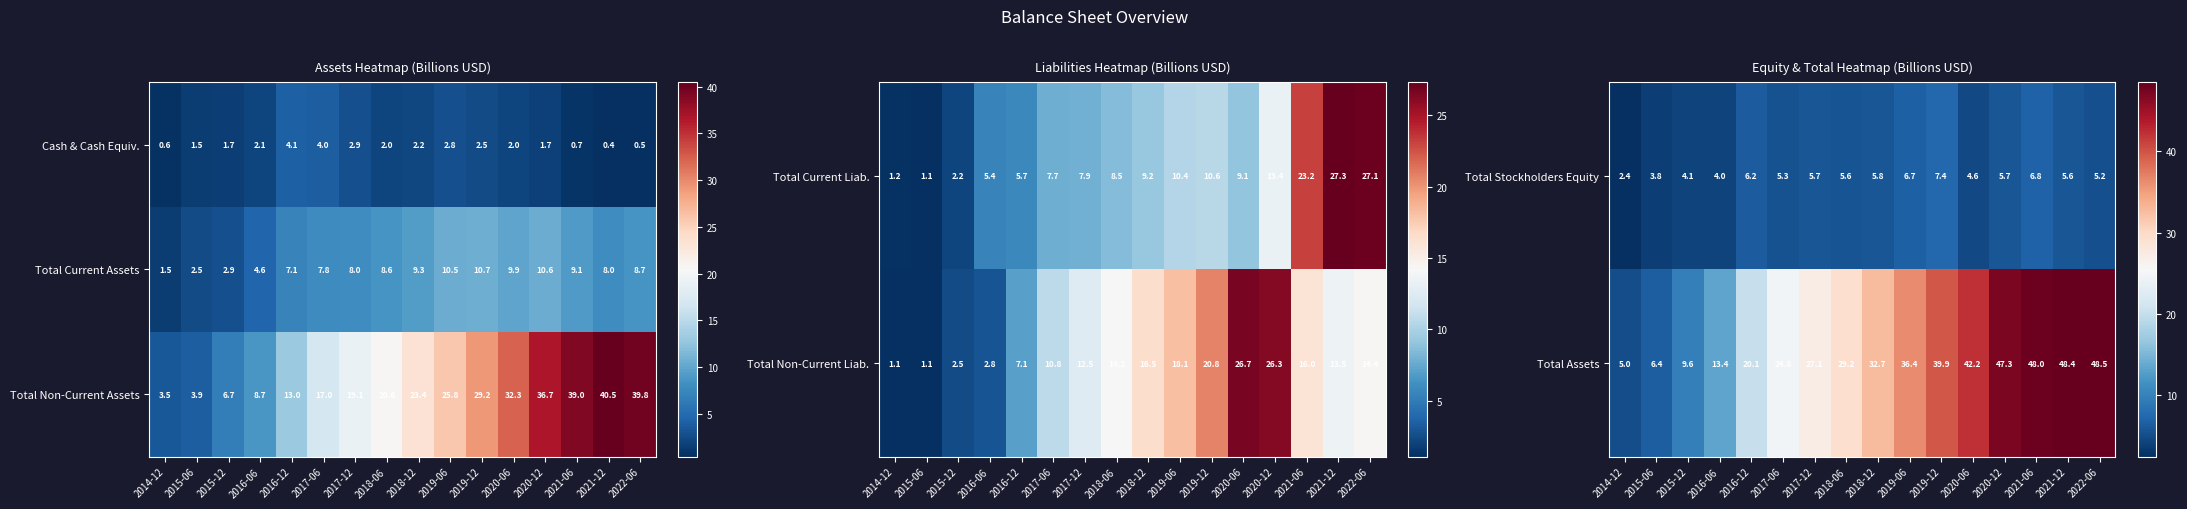

The value of Total Assets at 2016-12 is 20.1. True or false?

True